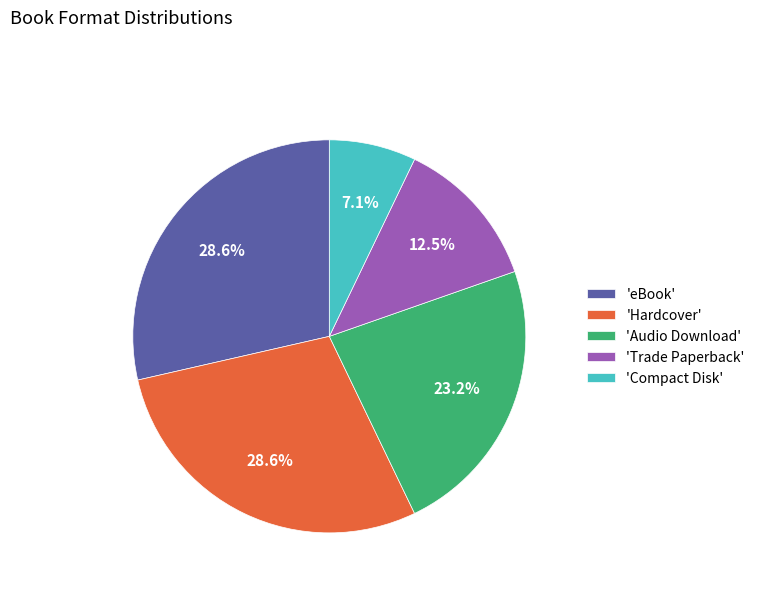

What is the ratio of the value at 'Trade Paperback' to the value at 'eBook'?

0.4